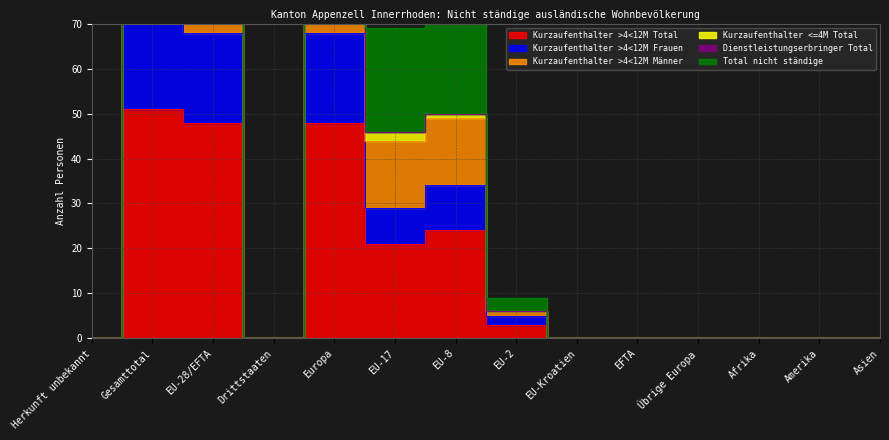

True or false: Kurzaufenthalter >4<12M Männer and Kurzaufenthalter >4<12M Total cross at least once.

False